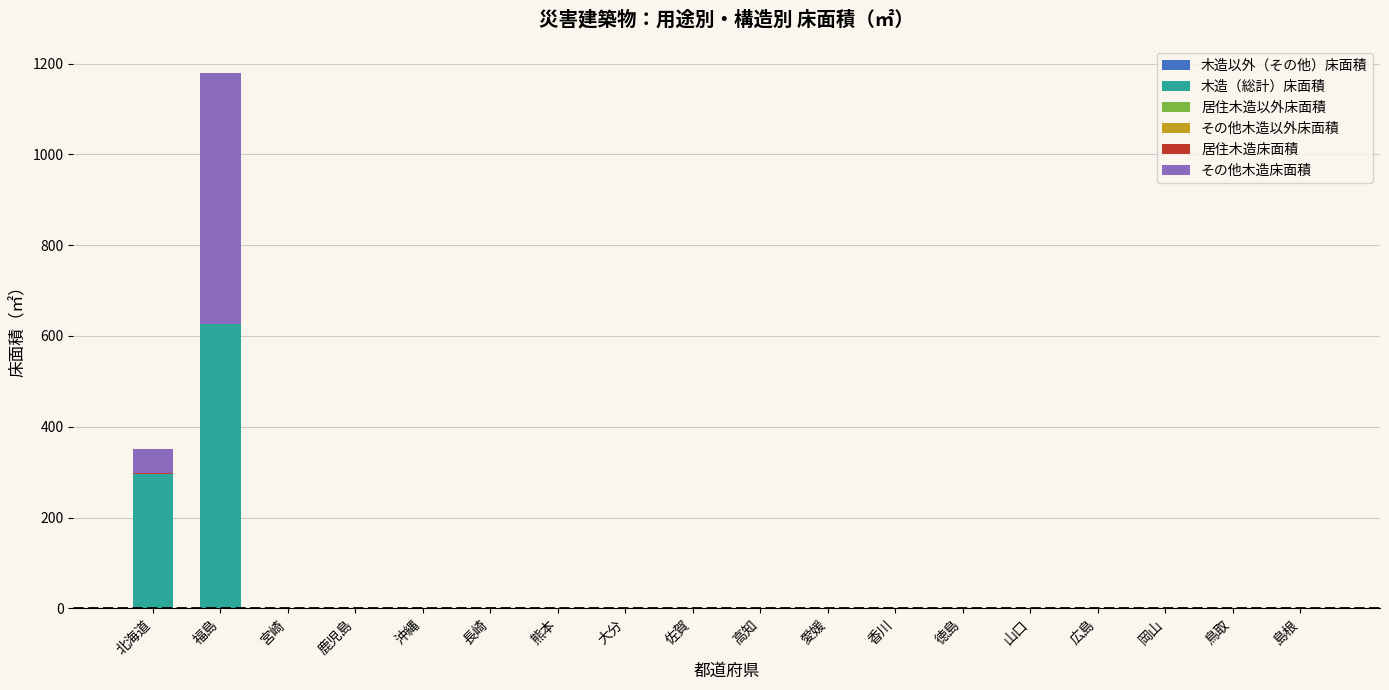

At which category is the sum across all series the highest?

福島